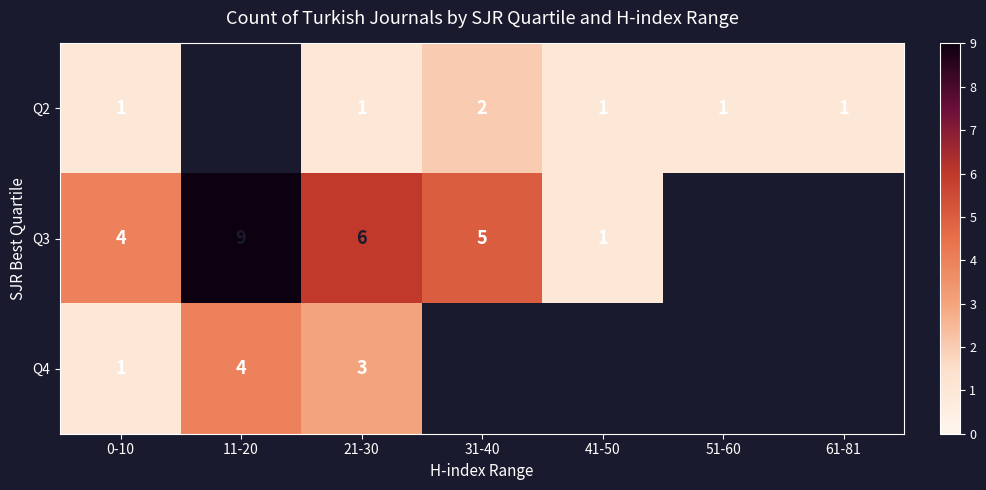

Count the number of data series in this chart.

3